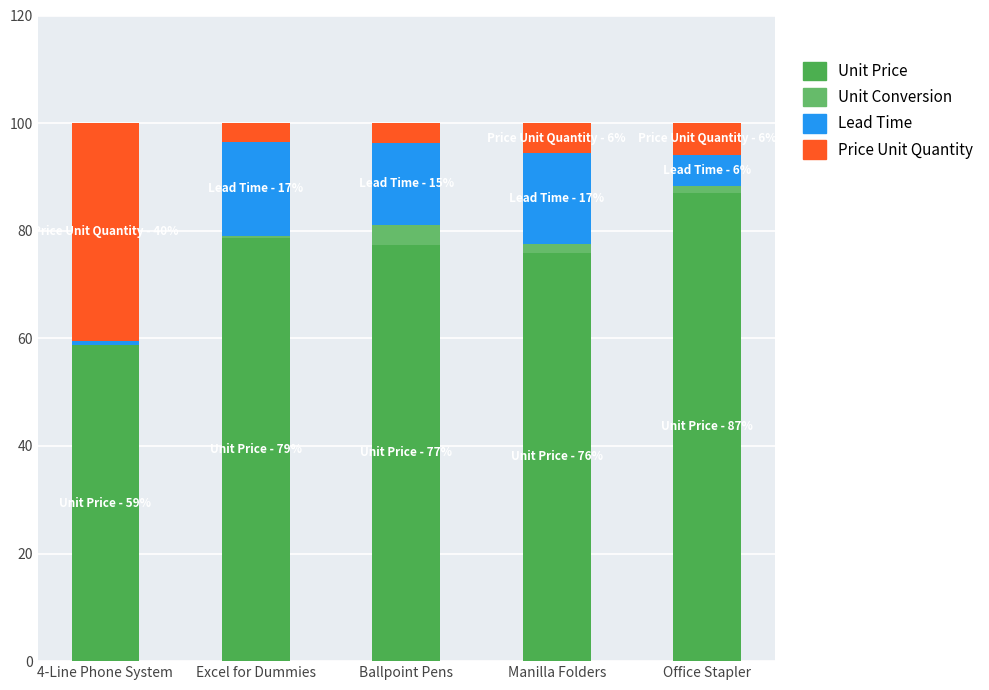

How many data points does each series have?

5